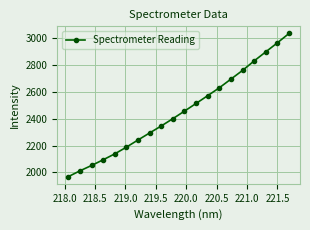

What is the greatest value displayed?

3036.9